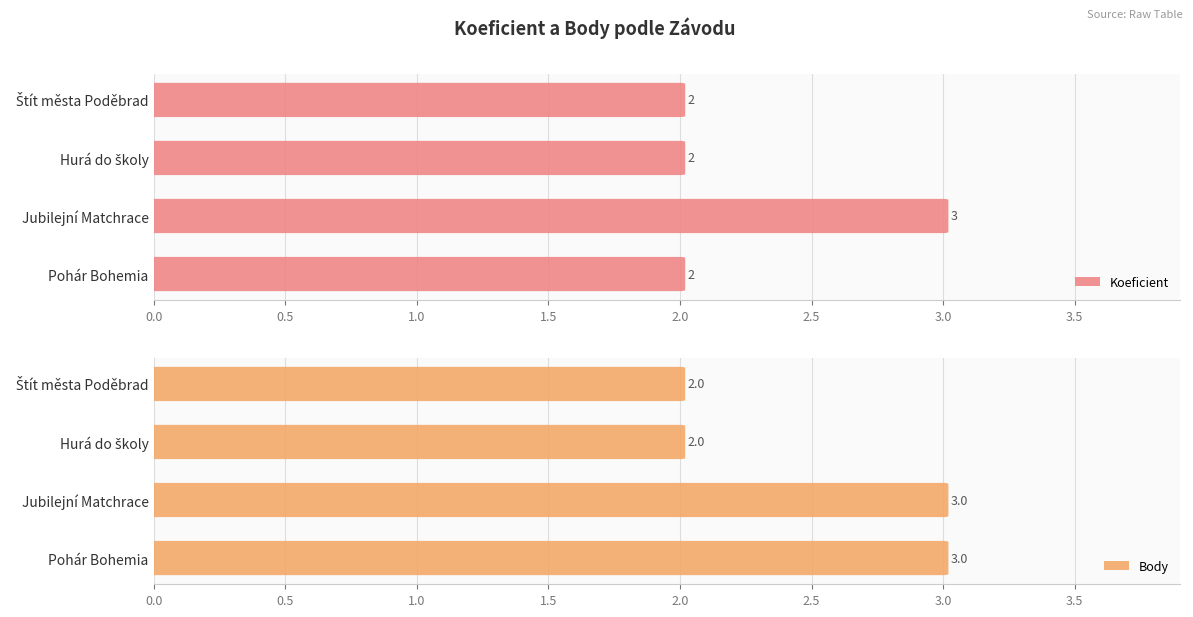

What are all the series names shown in the legend?

Koeficient, Body